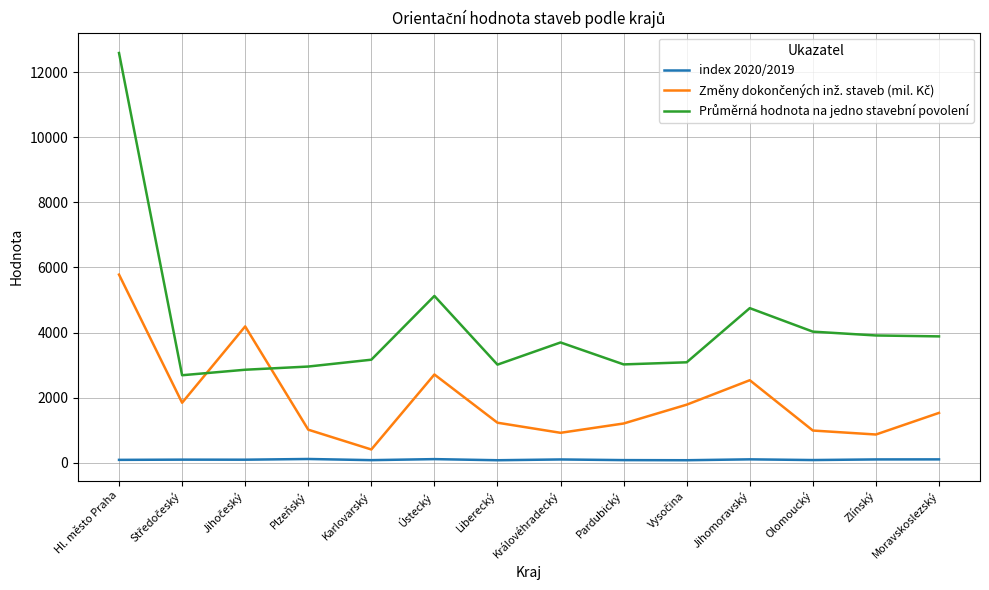

Which category has the highest value across all series?

Hl. město Praha